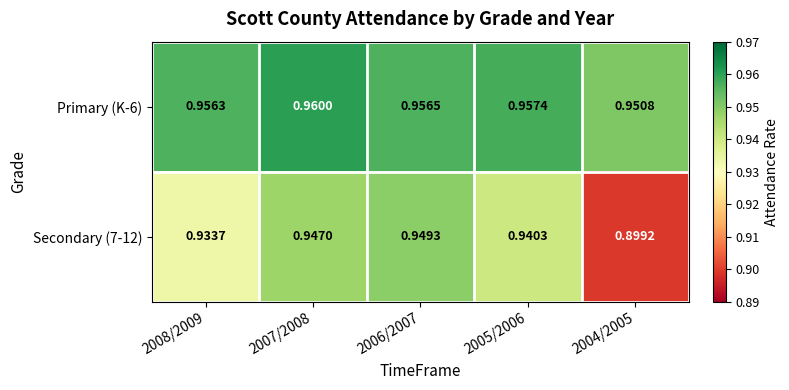

Is the value of Primary (K-6) at 2007/2008 greater than the value of Secondary (7-12) at 2006/2007?

Yes